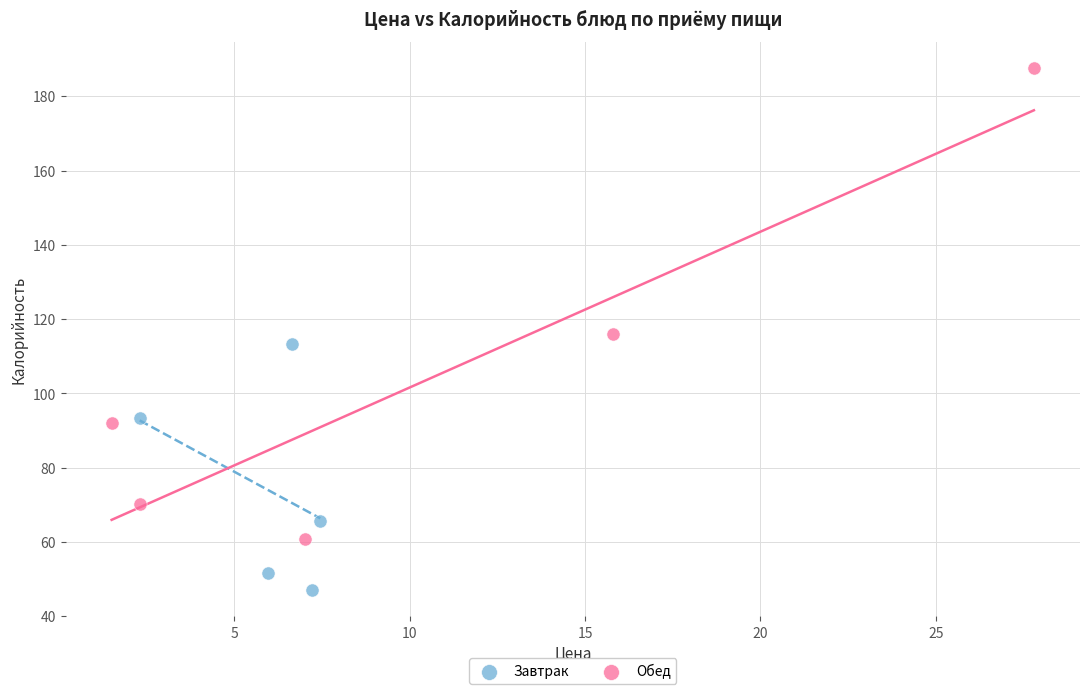

Which series reaches the maximum Y coordinate?

Обед